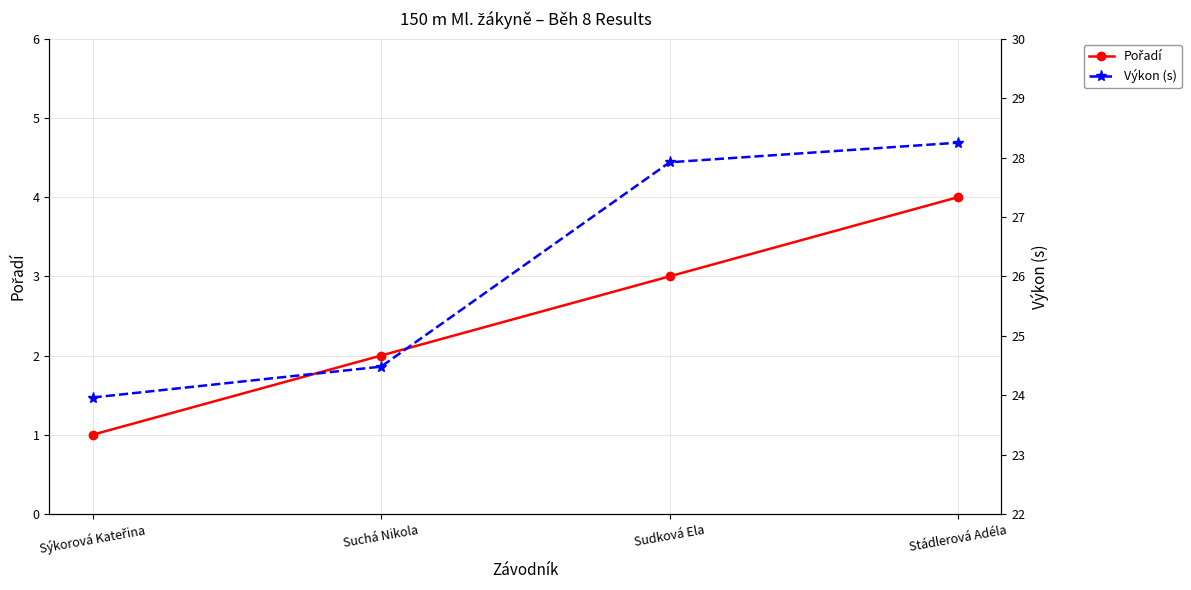

Count the Pořadí values in the range 2 to 4.

3